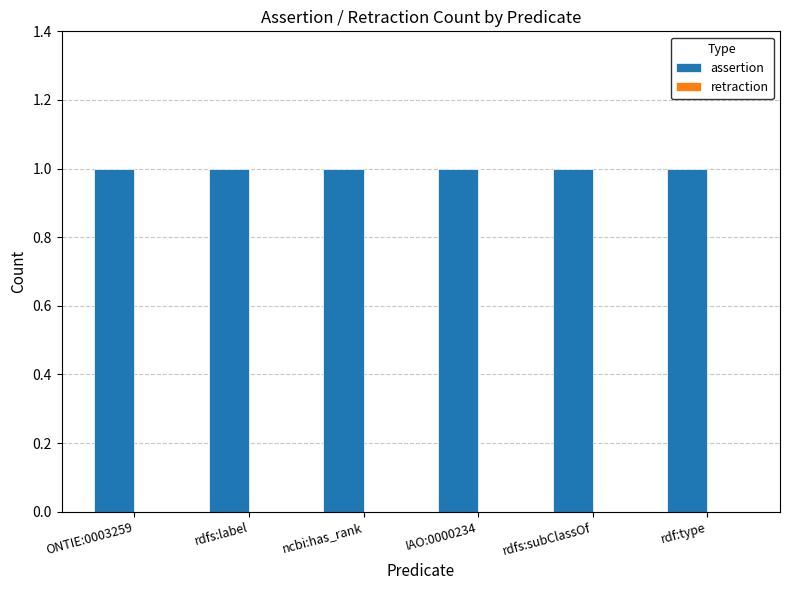

Reading right to left, transcribe all the data shown in this chart.

assertion: 1	1	1	1	1	1
retraction: 0	0	0	0	0	0